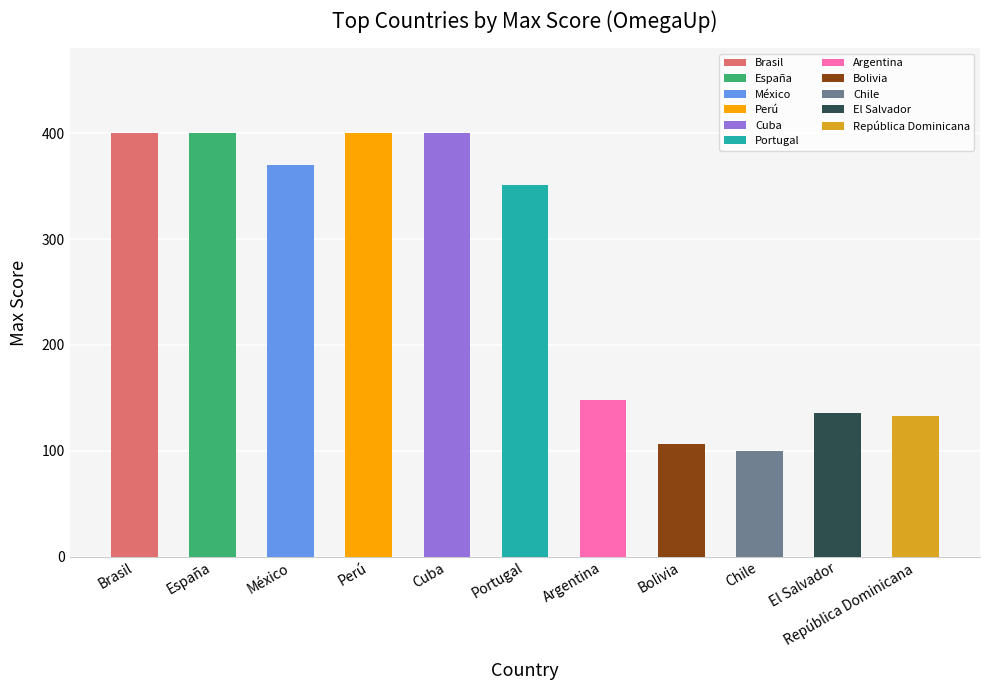

What is the greatest value displayed?

400